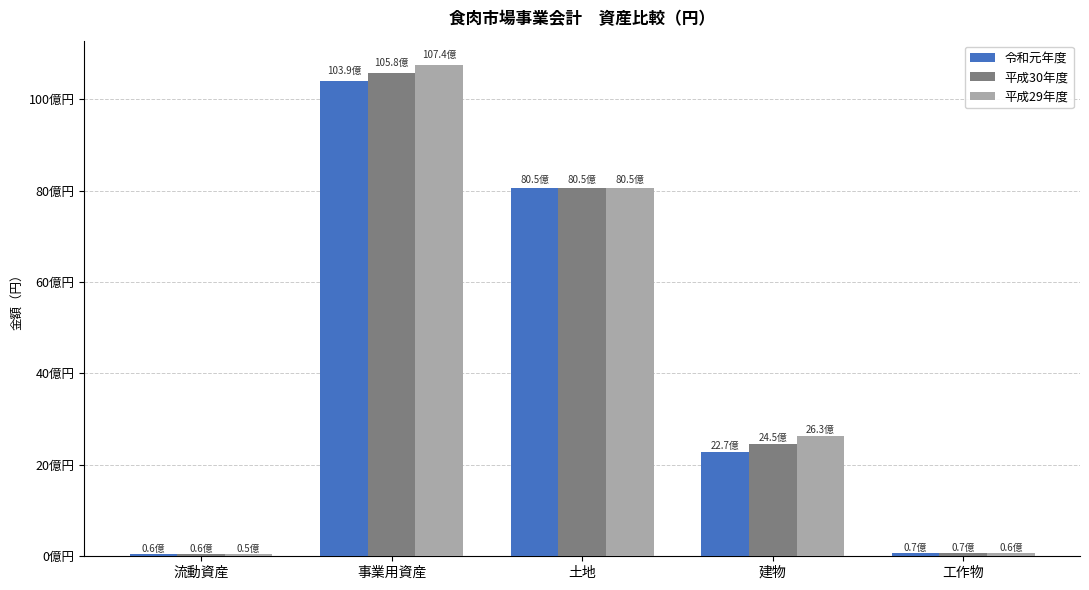

Between 建物 and 工作物, which series saw the biggest shift?

平成29年度